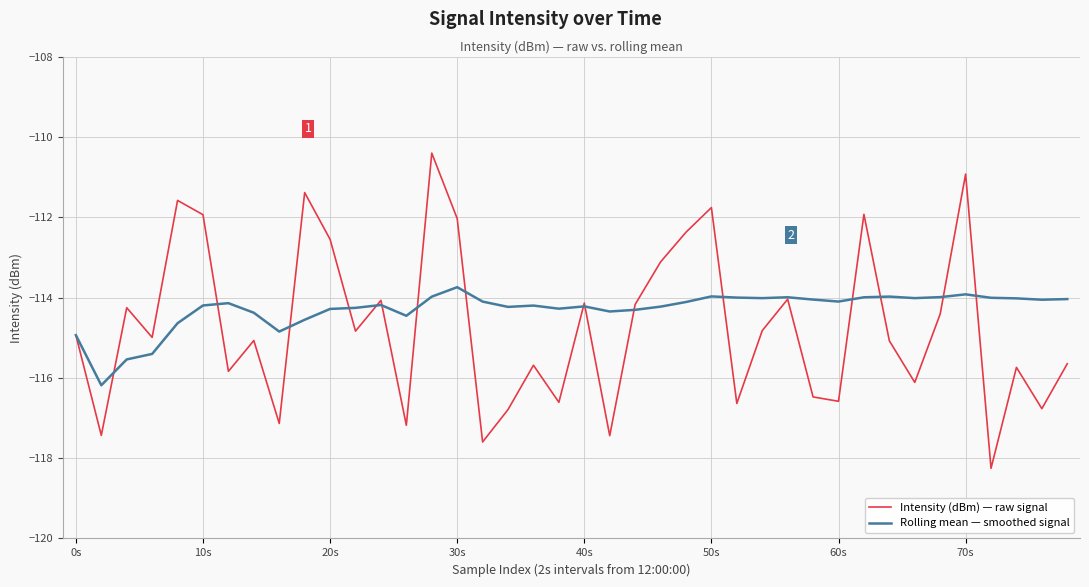

List the series in order of their peak value, highest first.

Intensity (dBm) — raw signal, Rolling mean — smoothed signal